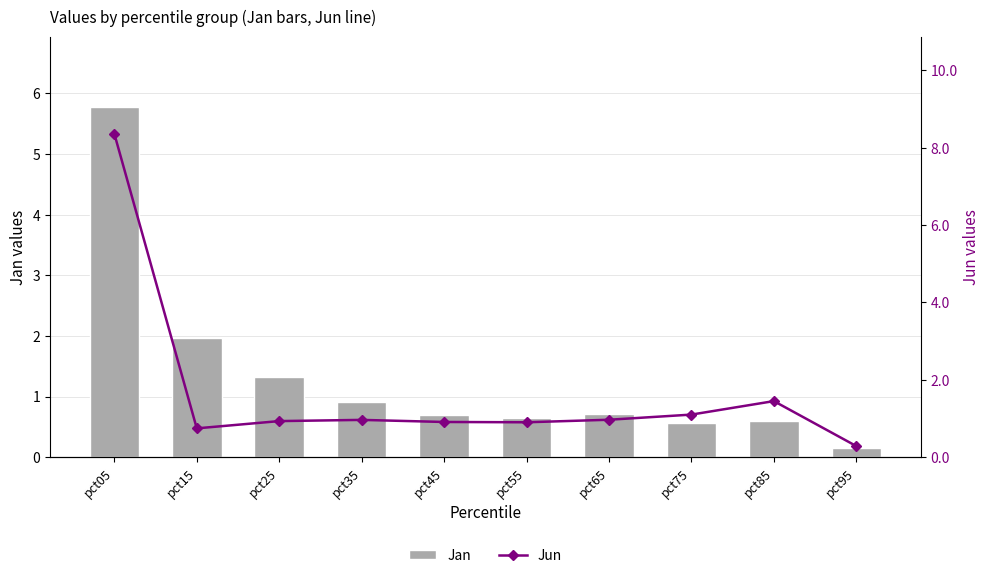

What is the difference between the highest and lowest values at pct95?

0.1